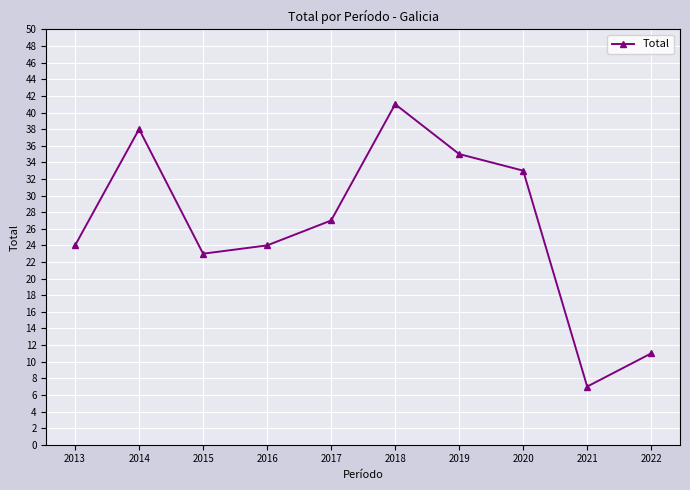

What is the sum of all values?

263